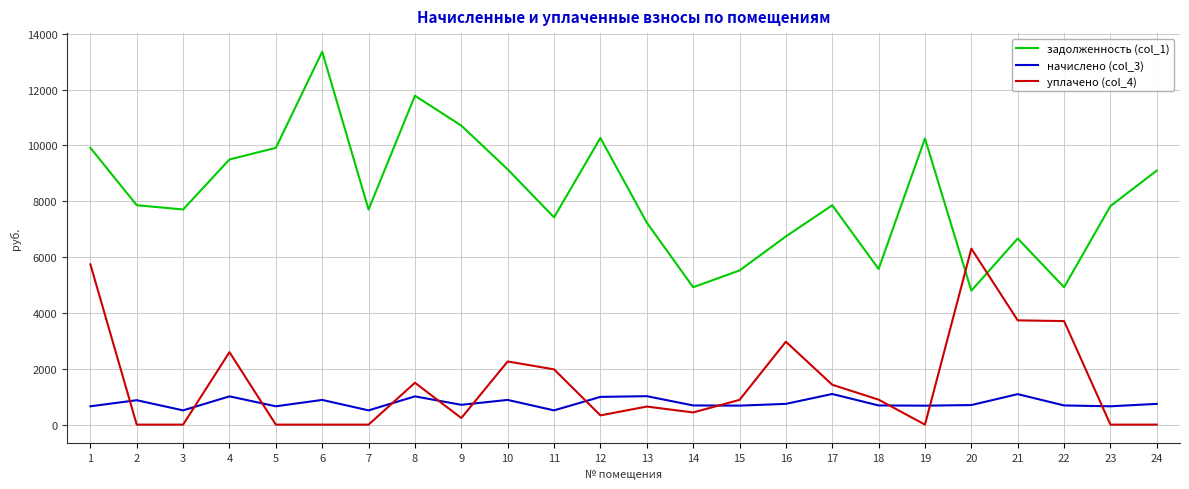

Between 5 and 20, which series saw the biggest shift?

уплачено (col_4)